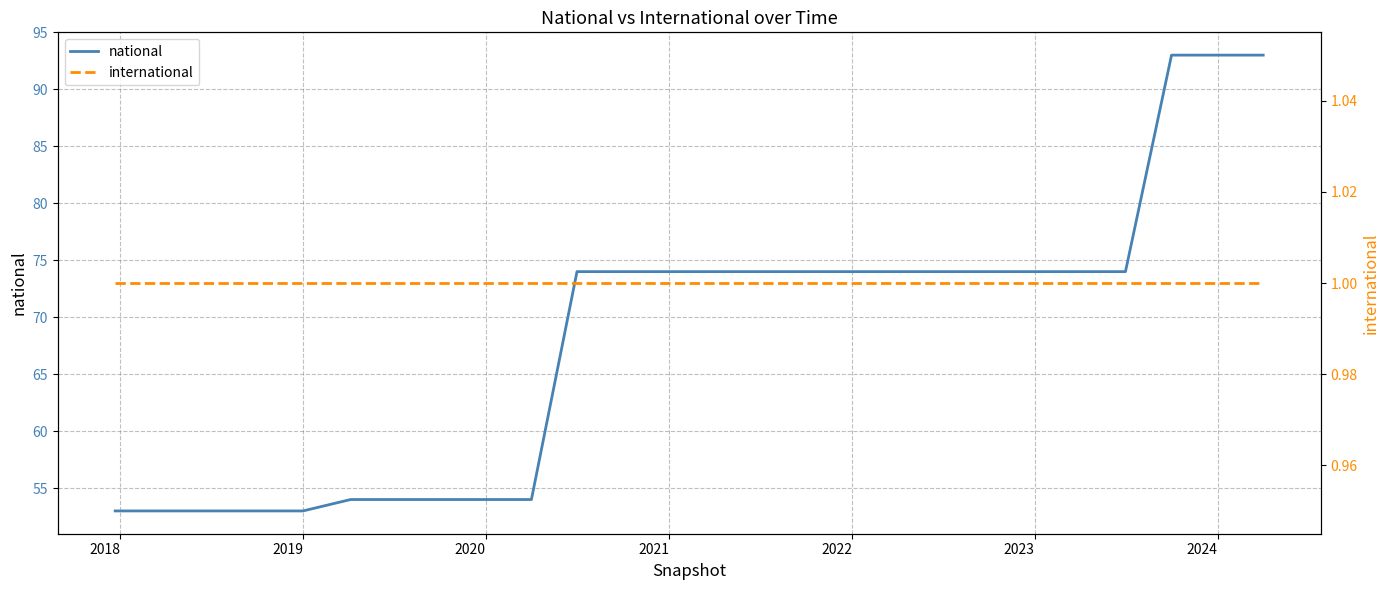

True or false: international has more than 1 points higher than both neighbors.

False